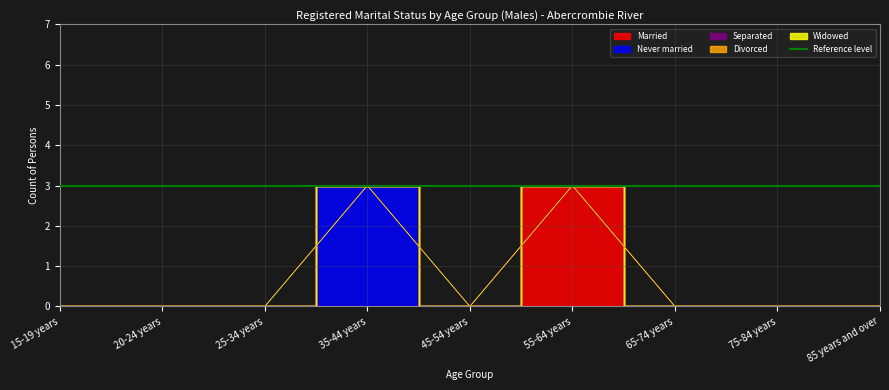

Count the number of data series in this chart.

5